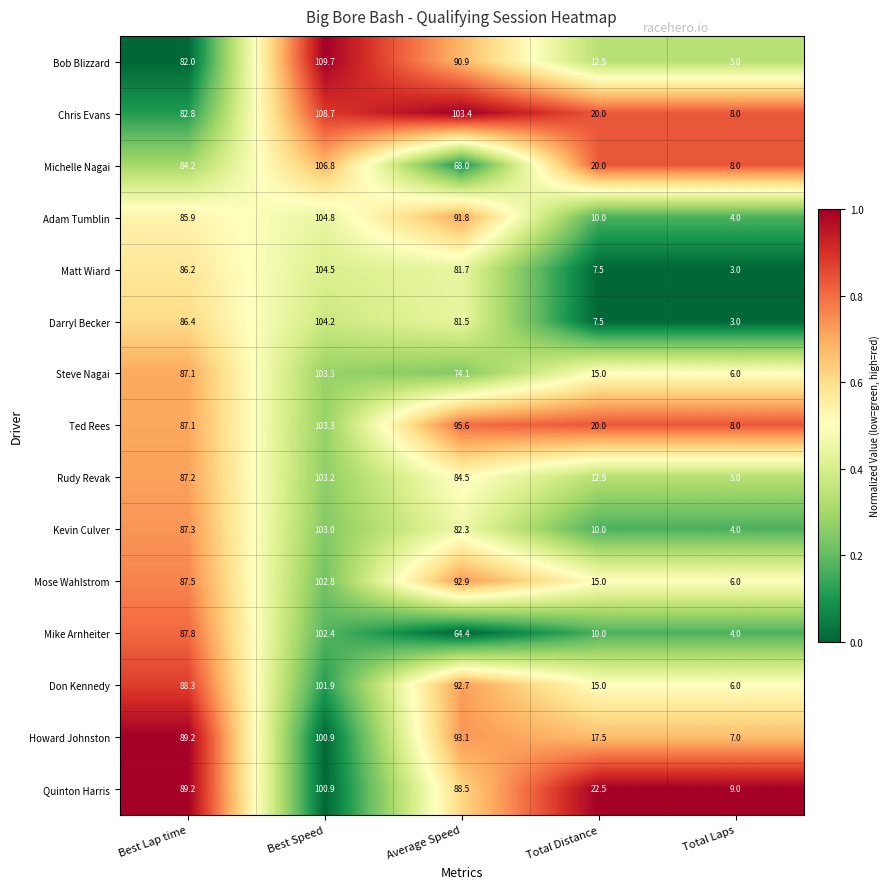

The value of Kevin Culver at Total Distance is 10.0. True or false?

True